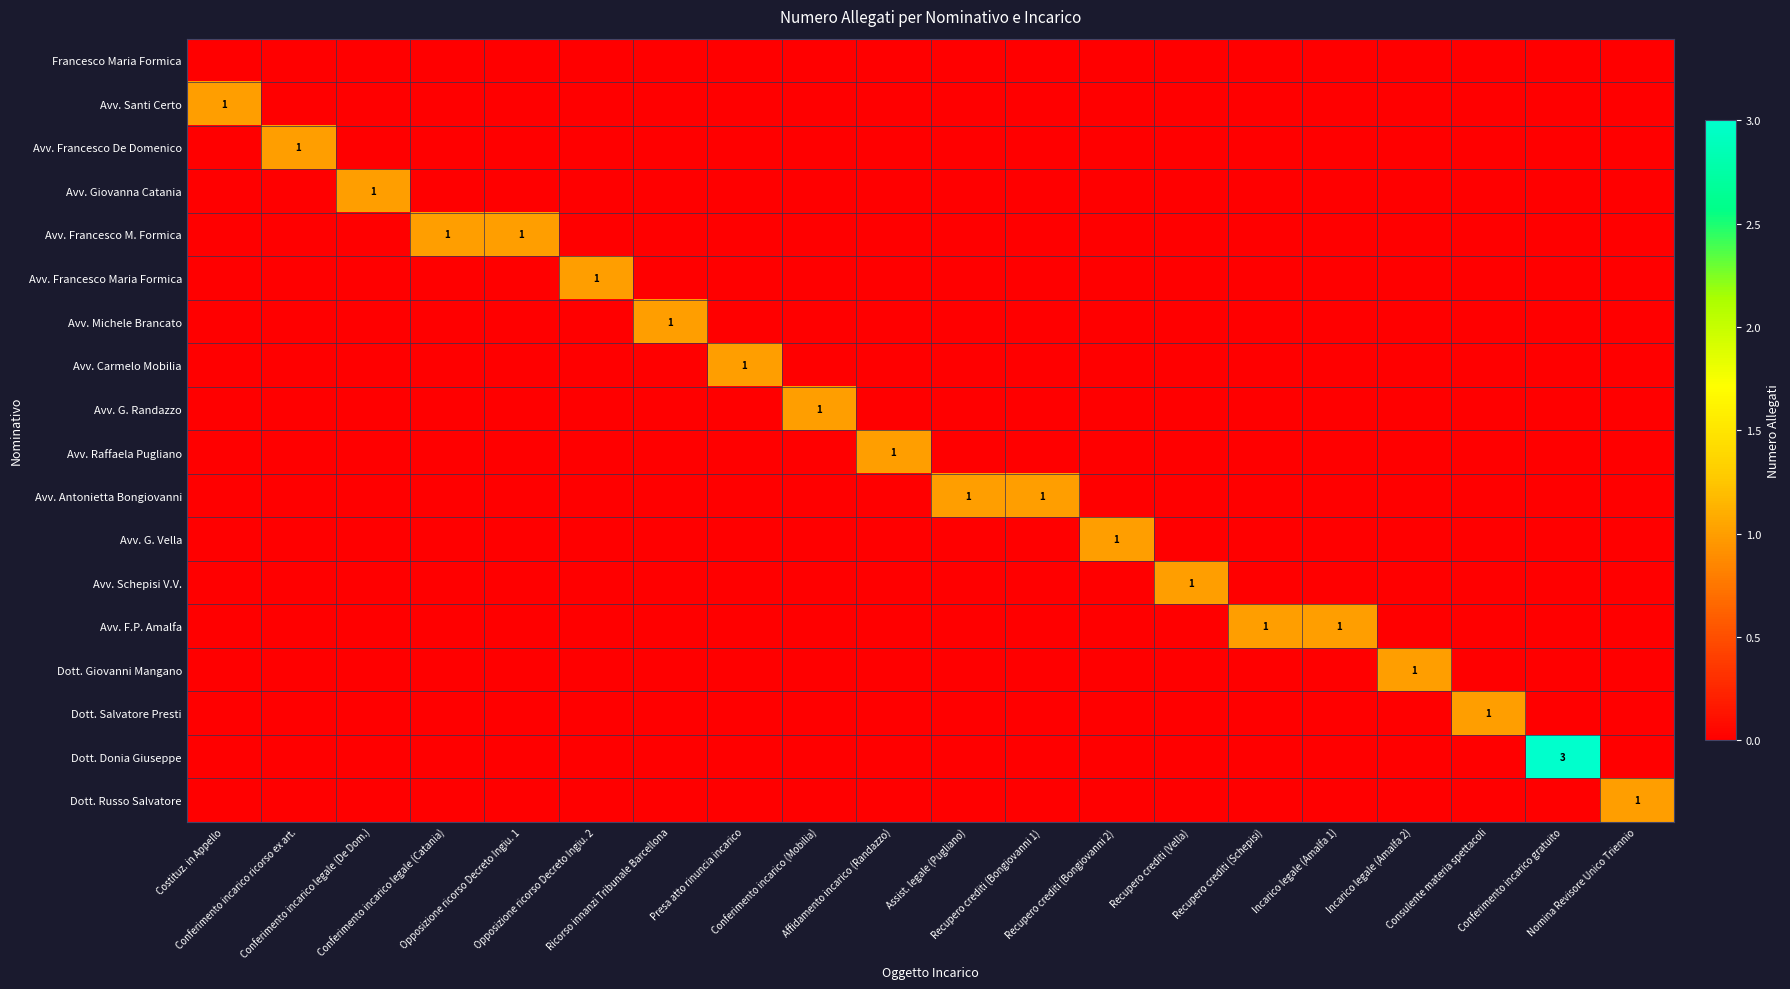

At how many categories does at least one series exceed 2?

1